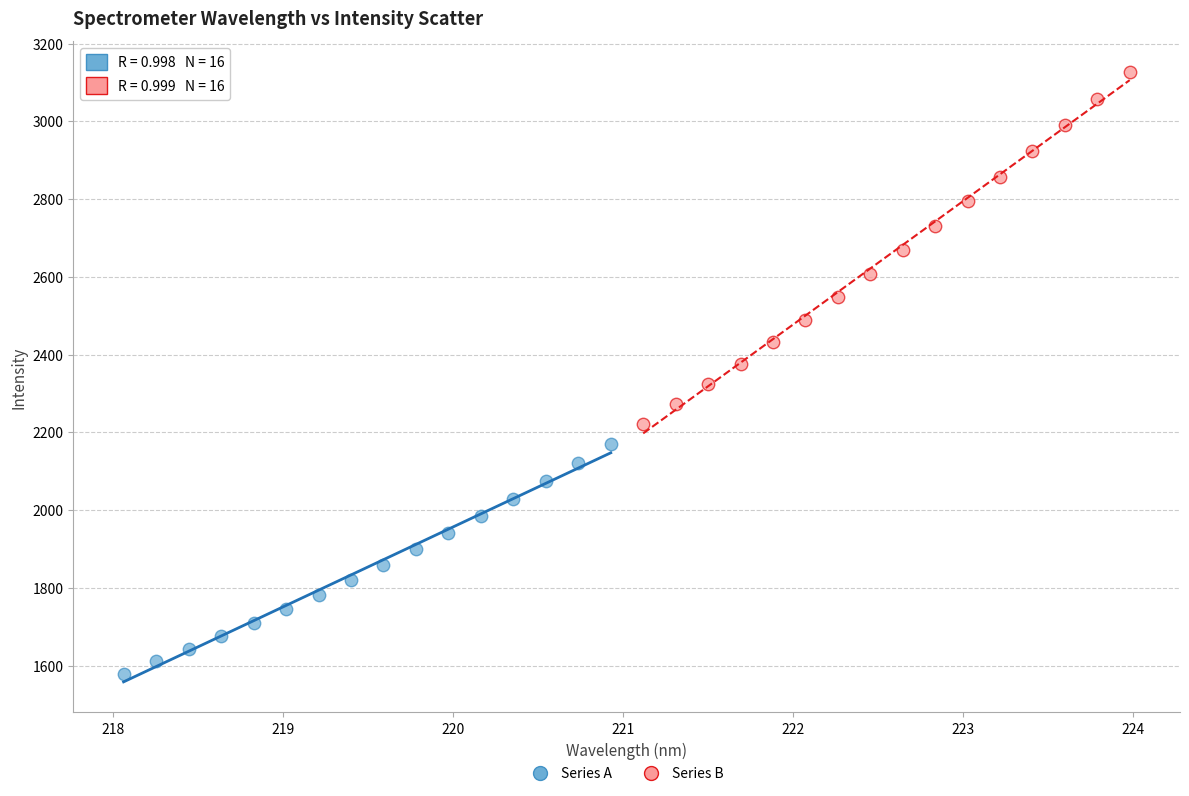

Which series reaches the minimum Y coordinate?

Series A